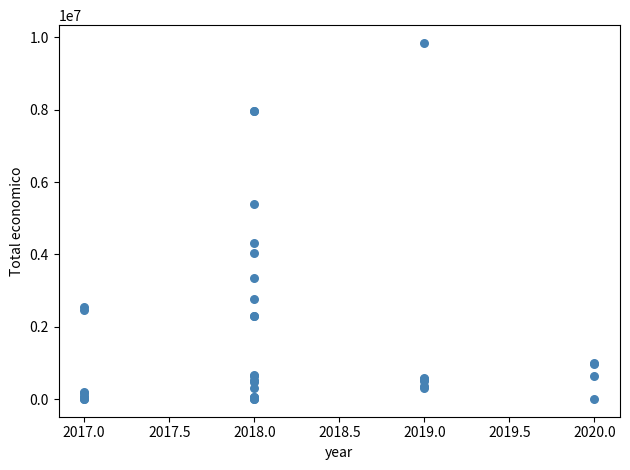

What Y value in the scatter plot is closest to 4926941?

5390598